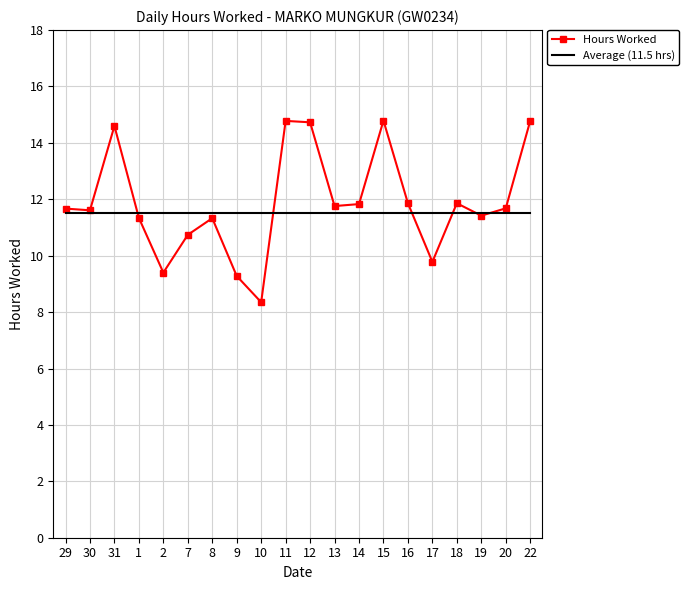

What is the total value across all series at 17?

21.3